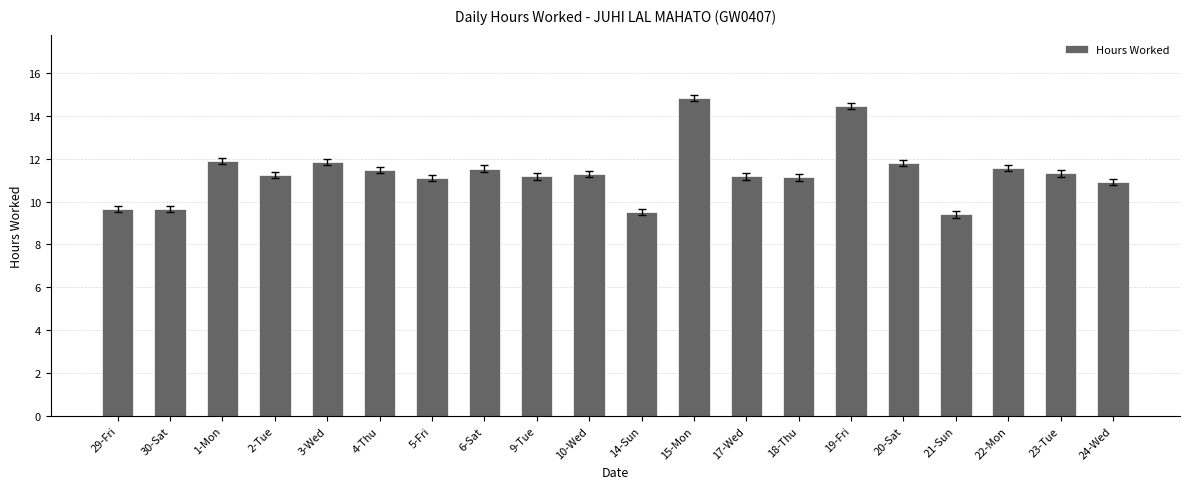

How many bars are there in total?

20